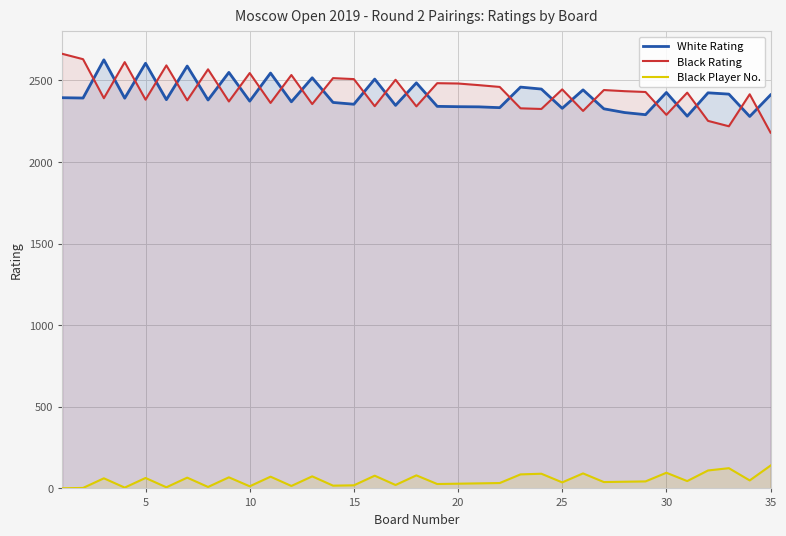

The value of White Rating at 30 is 2426. True or false?

True